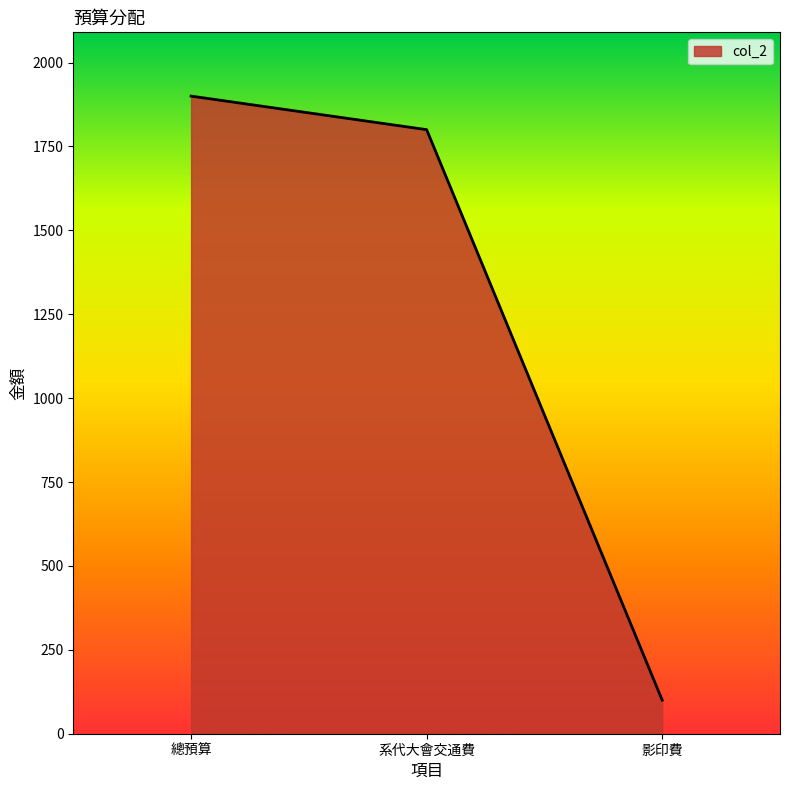

What is the difference between the values at 影印費 and 系代大會交通費?

1700